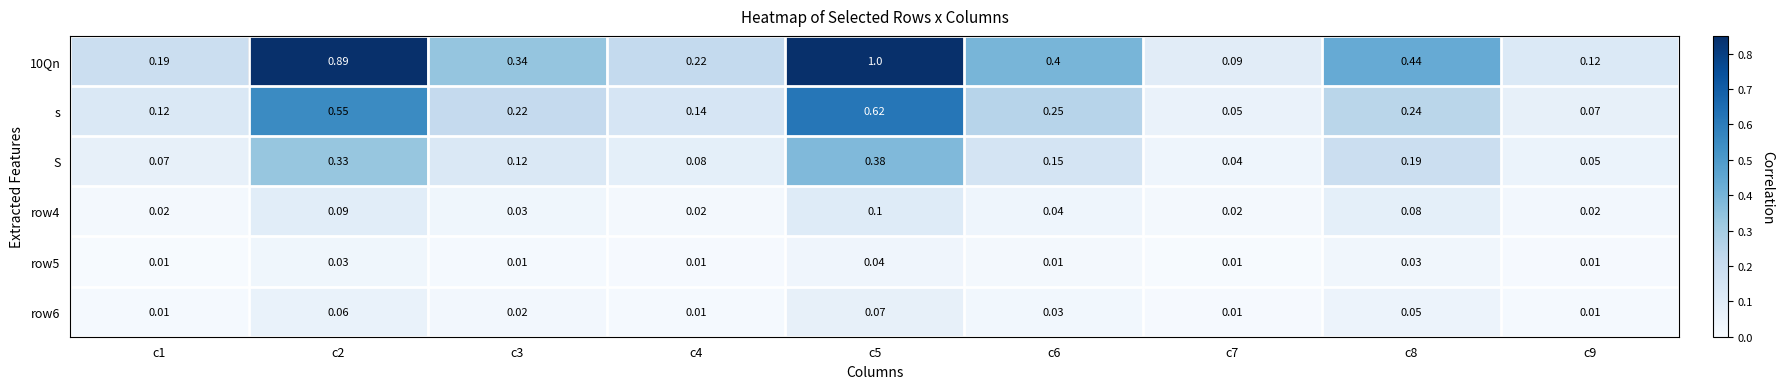

Count the number of categories in the chart.

9